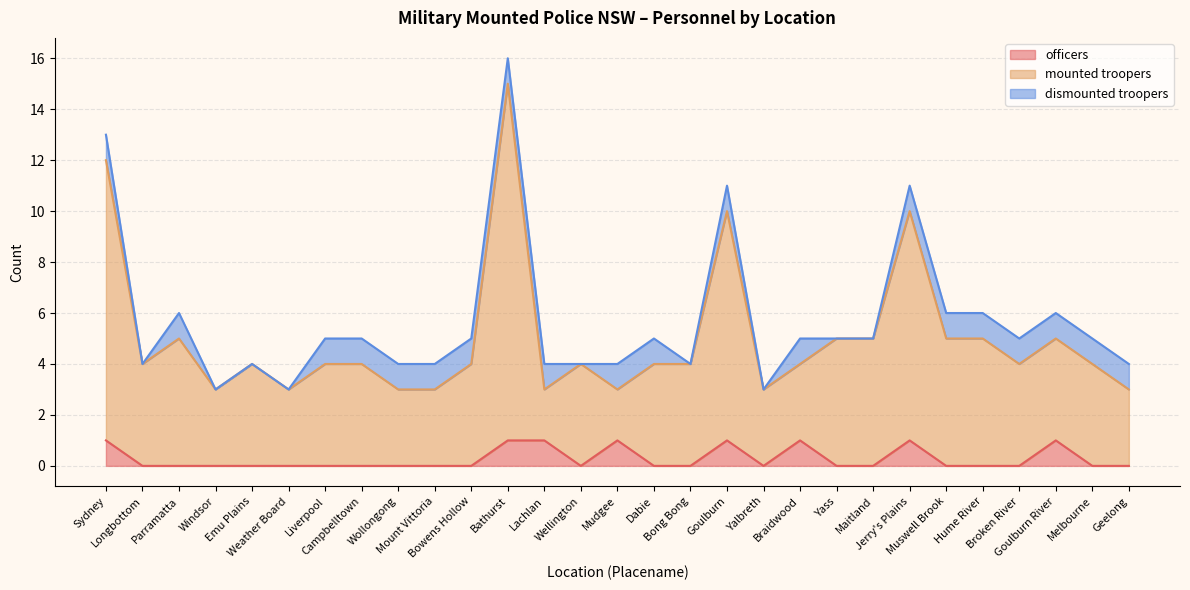

What is the sum of the mounted troopers values at Mudgee and Windsor?

6